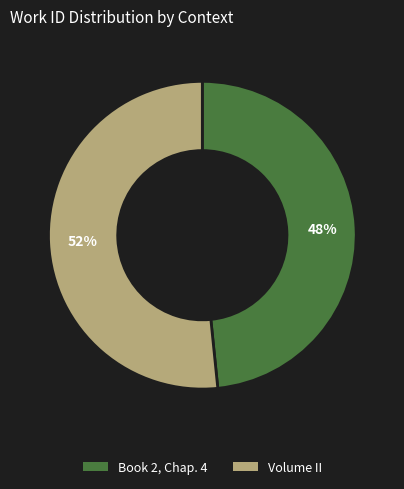

Combined, do Volume II and Book 2, Chap. 4 account for over 50%?

Yes